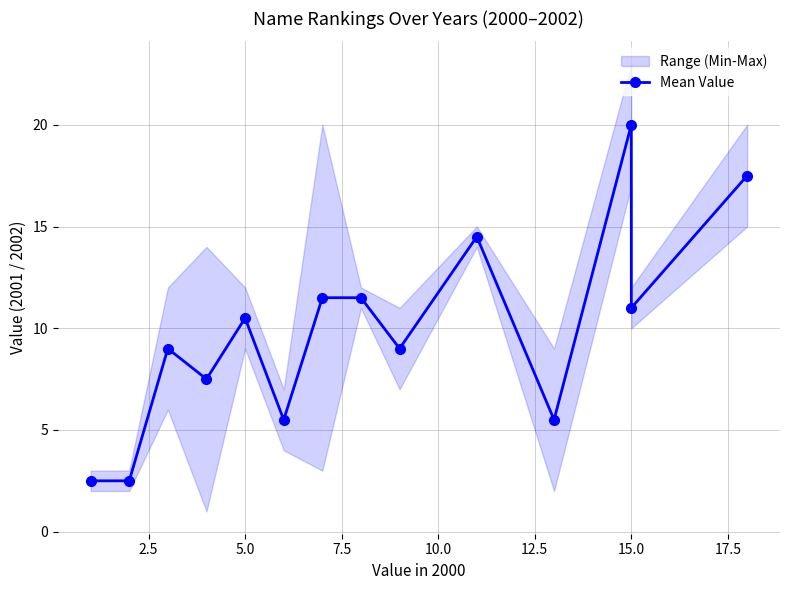

True or false: the data shows 4.5 at 2.5.

False